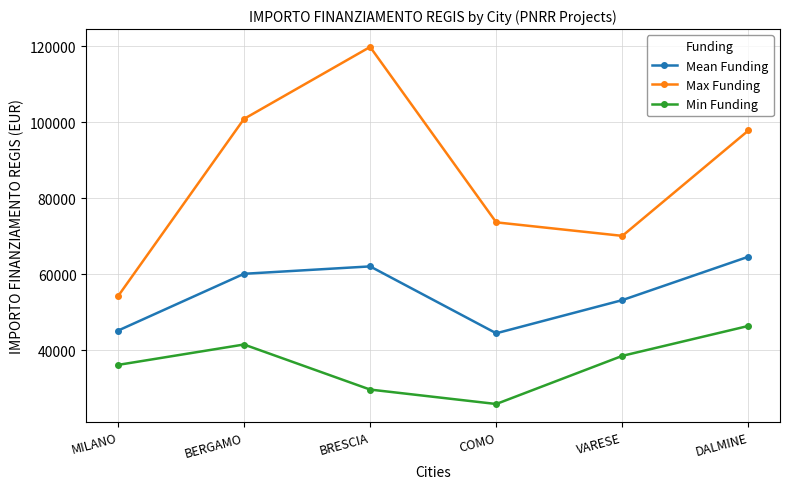

What is the value of the Mean Funding point at the 2nd from the left?

60098.6